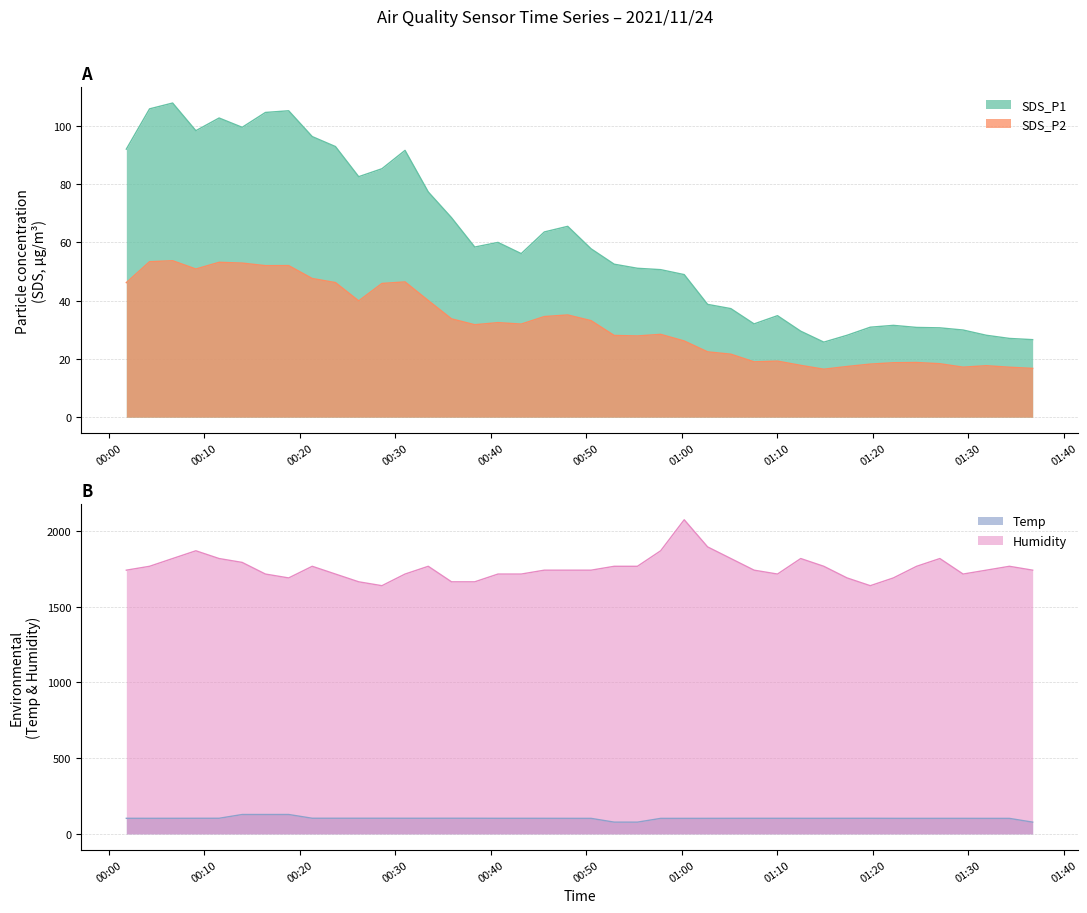

True or false: Humidity has more than 1 interior local peaks.

True